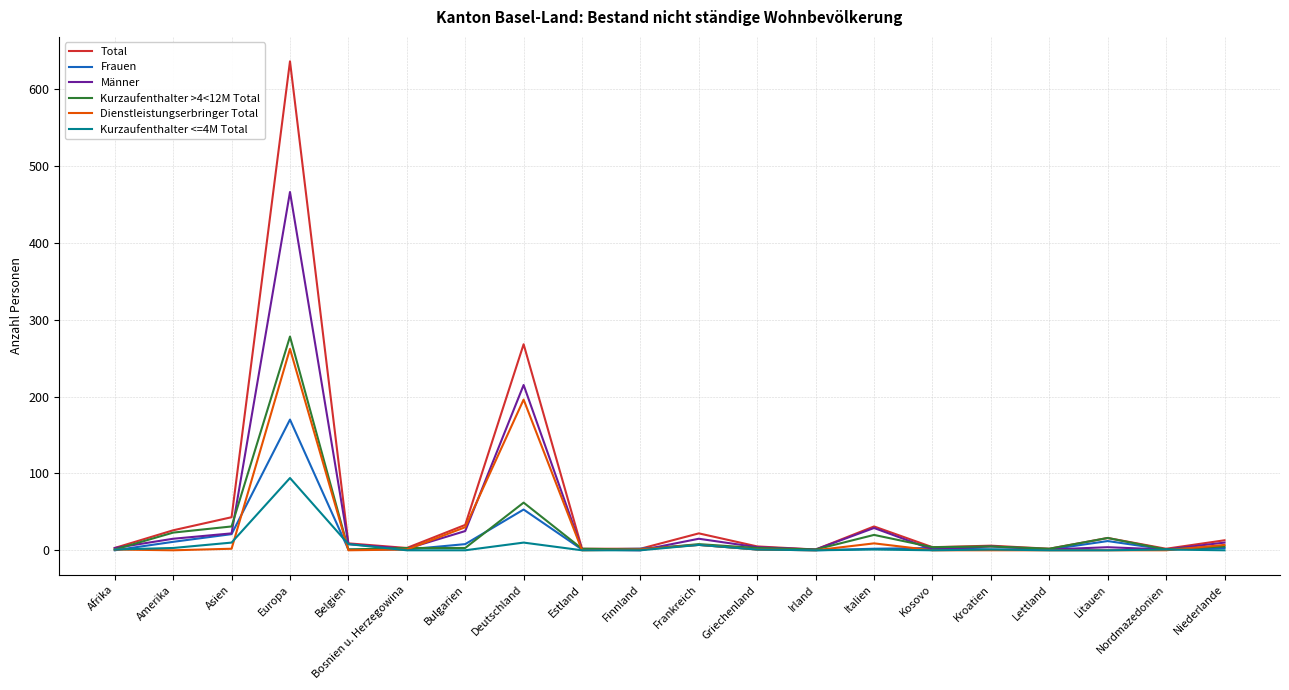

What is the maximum value shown in the chart?

636